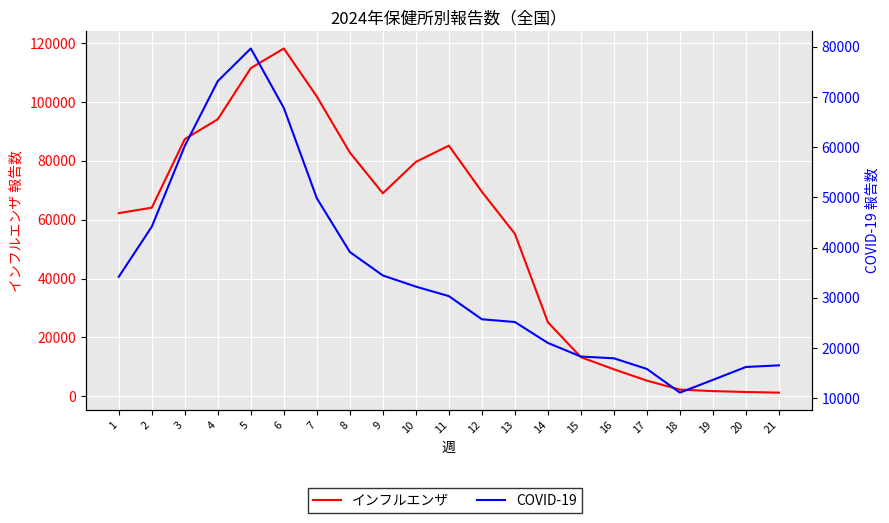

What is the minimum value shown in the chart?

1177